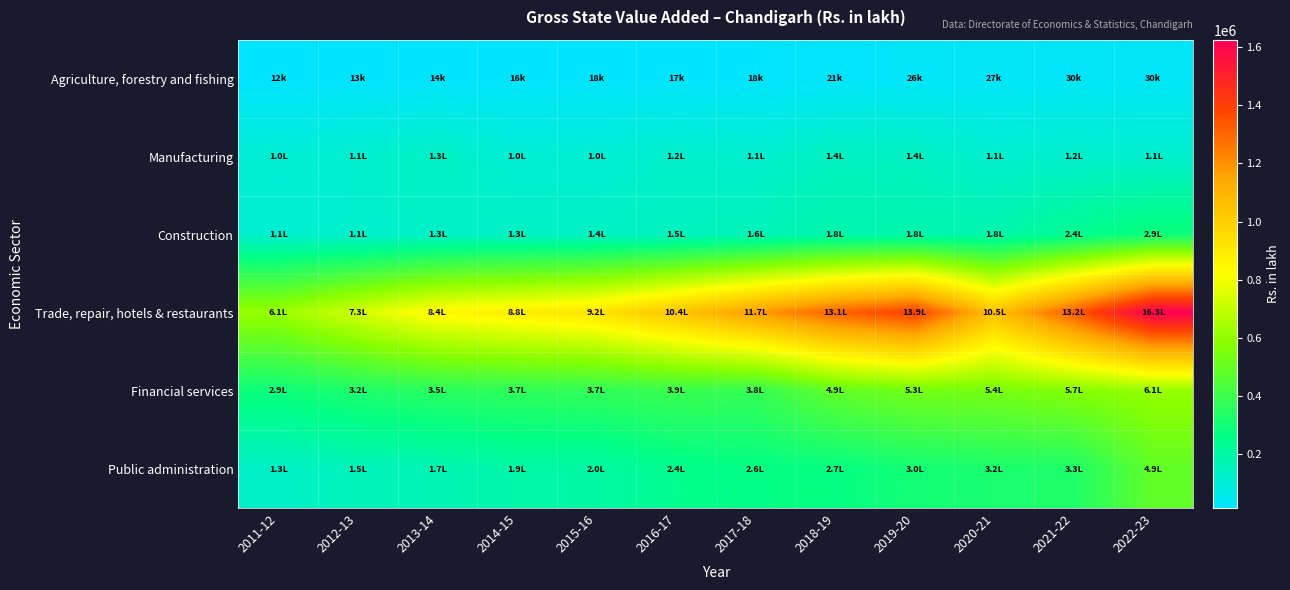

Rank the series at 2020-21 from lowest to highest value.

Agriculture, forestry and fishing, Manufacturing, Construction, Public administration, Financial services, Trade, repair, hotels & restaurants